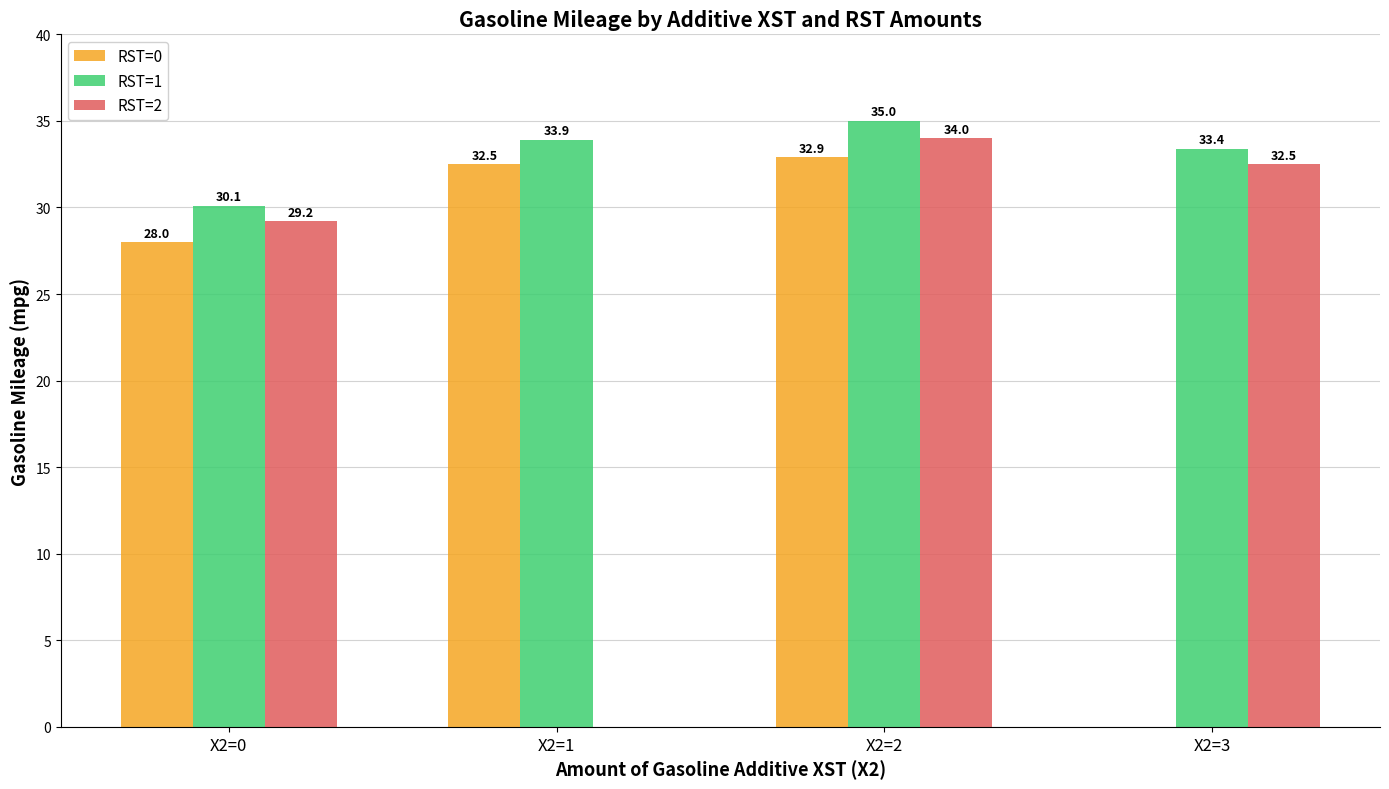

At which label does RST=2 reach its peak?

X2=2